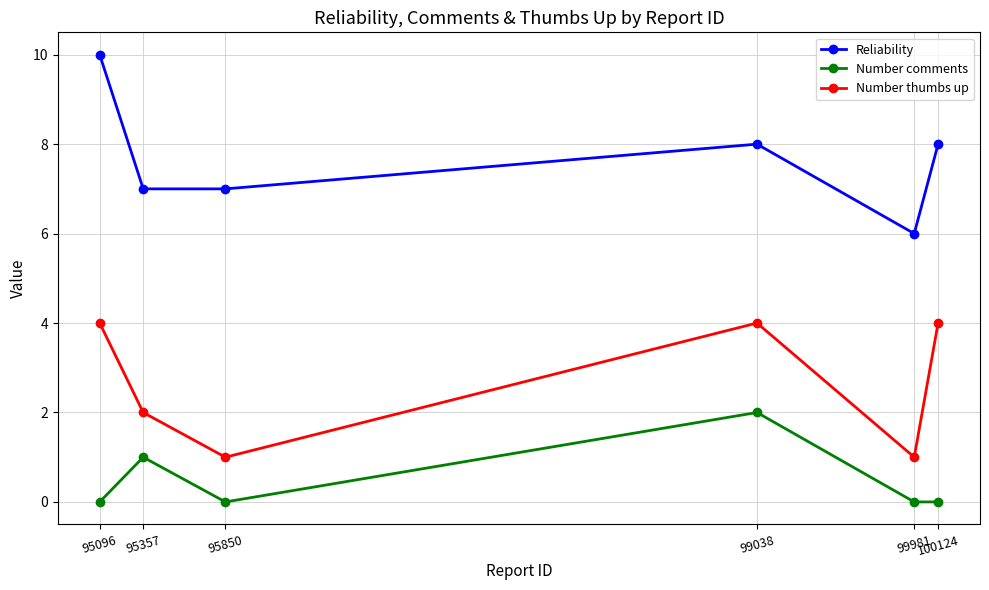

Which category has the highest value across all series?

95096